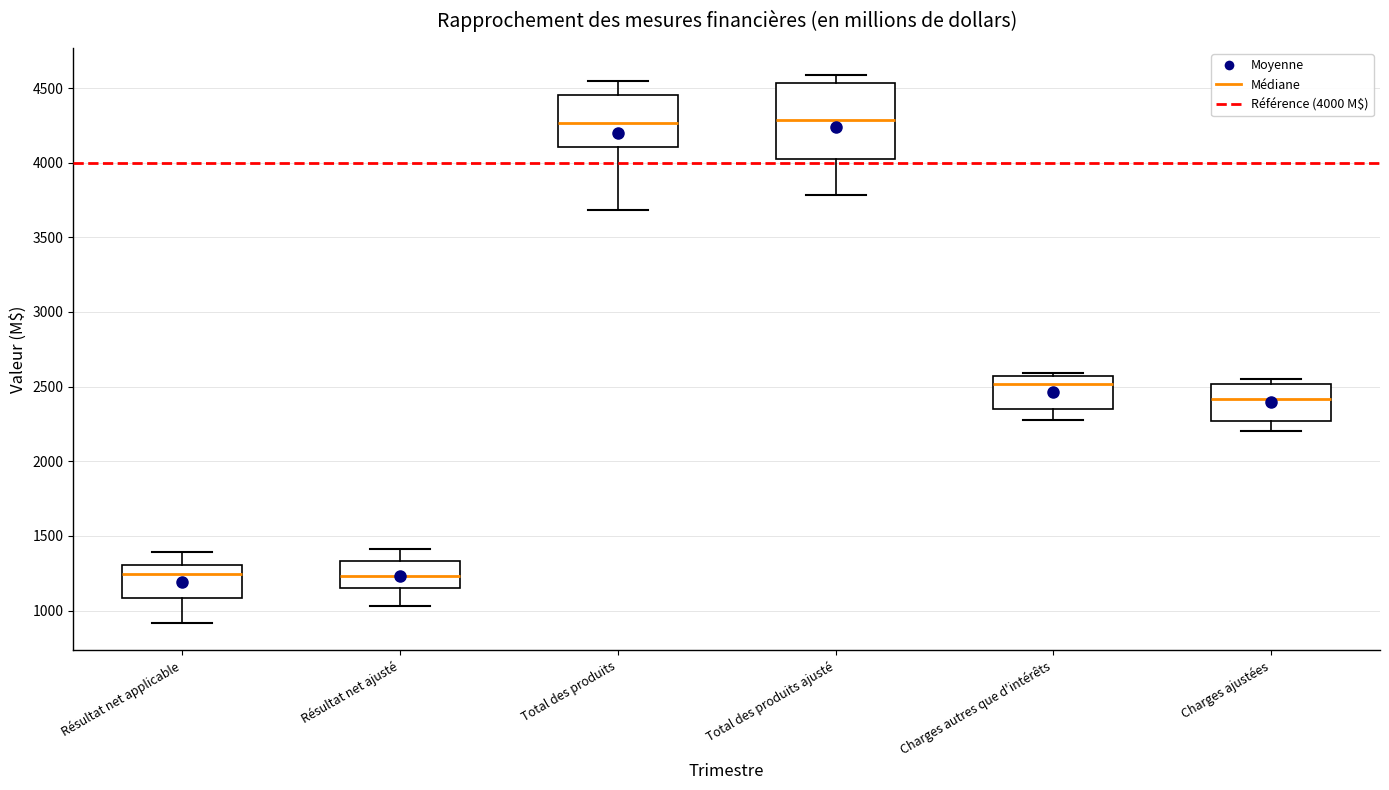

Which box is the tallest, from its lower edge to its upper edge?

Total des produits ajusté